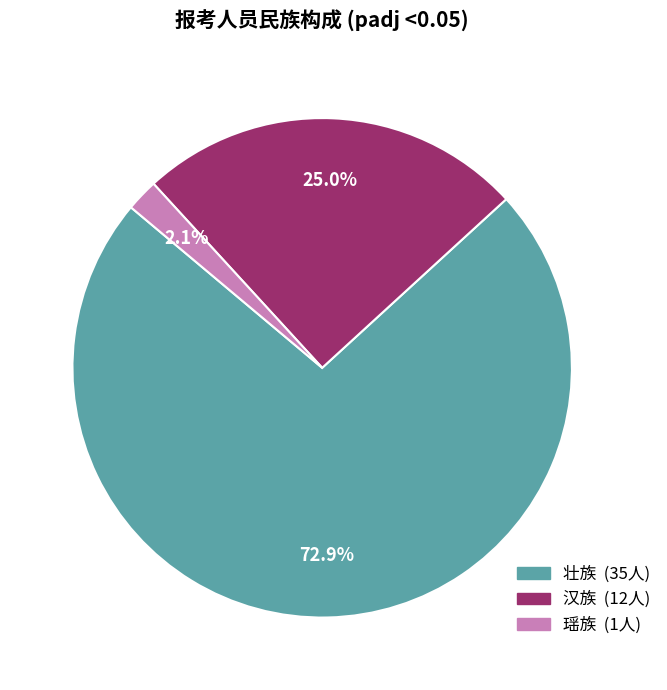

Combined, what portion of the pie is 瑶族 and 壮族?

75.0%